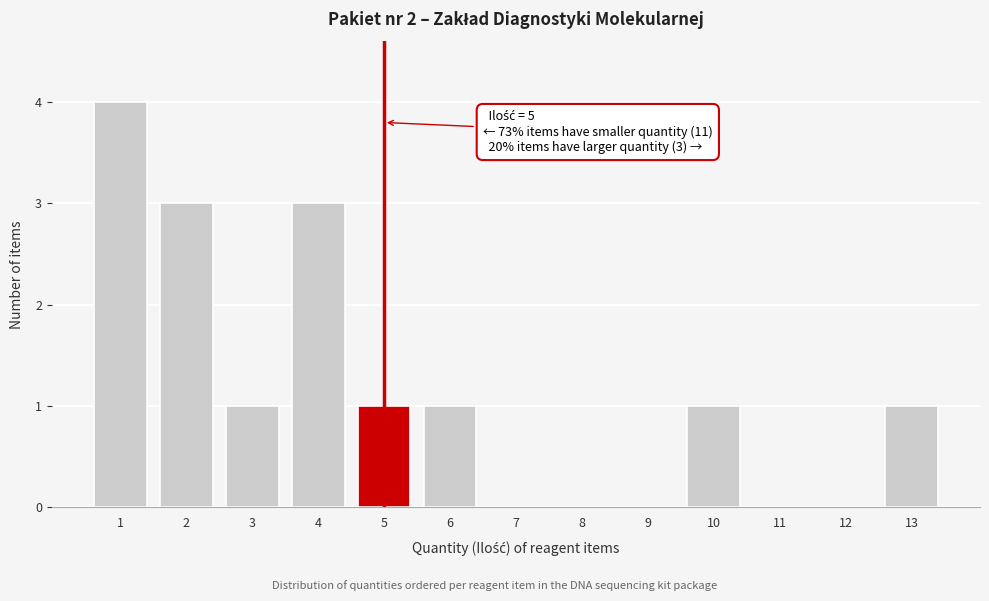

Reading left to right, transcribe all the data shown in this chart.

1=4	2=3	3=1	4=3	5=1	6=1	7=0	8=0	9=0	10=1	11=0	12=0	13=1